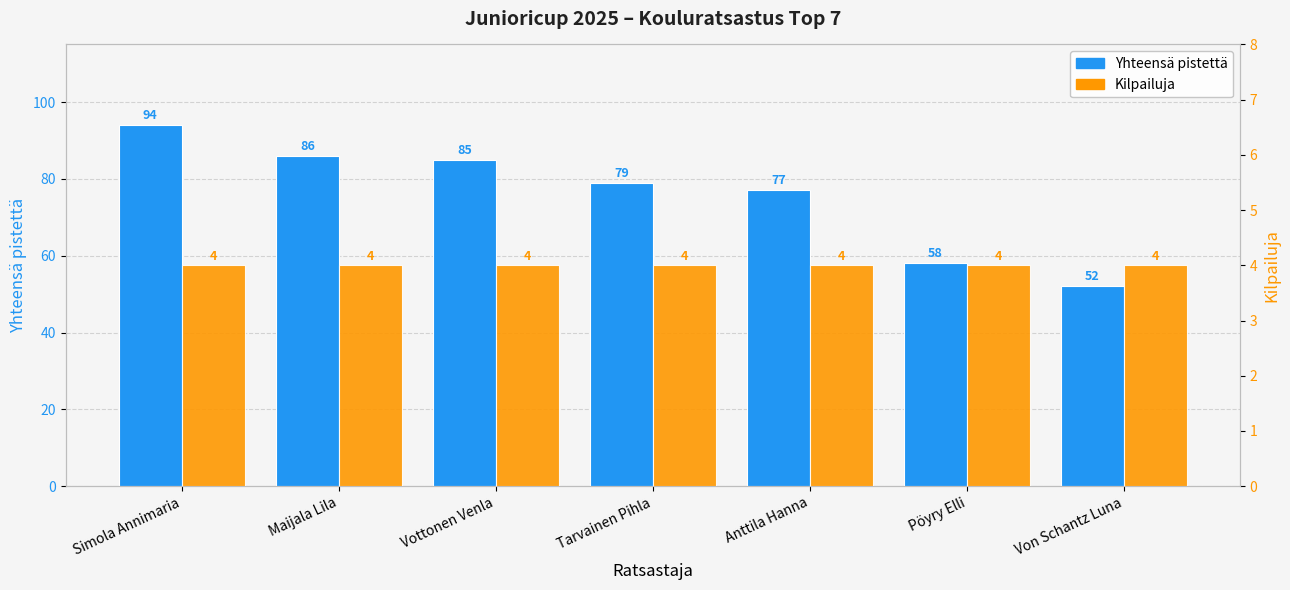

What value does the Kilpailuja series have at Simola Annimaria?

4